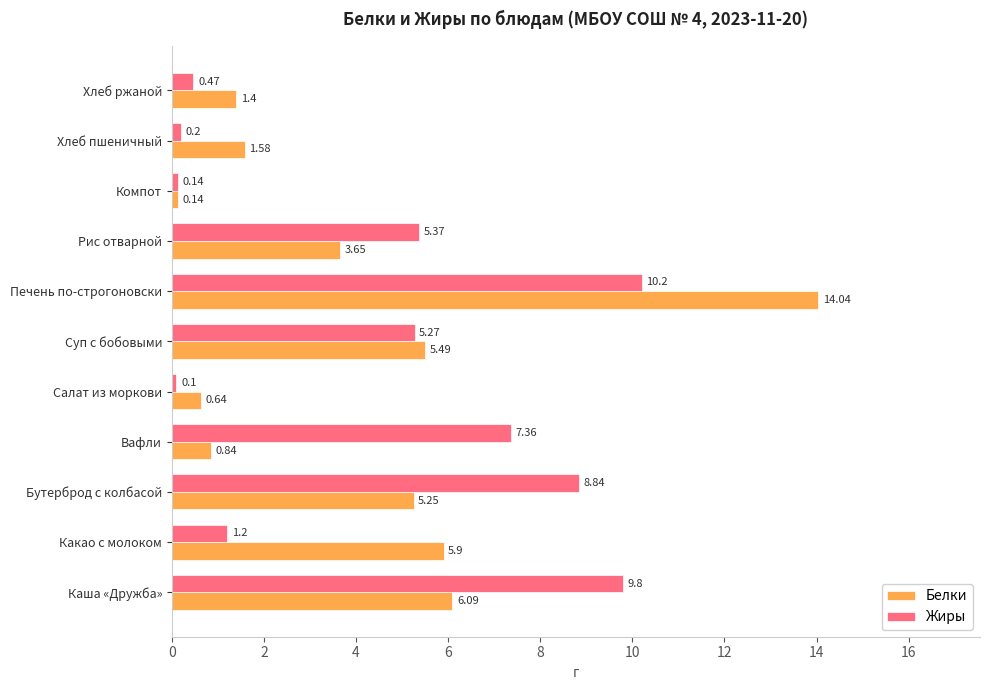

What is the total value across all series at Бутерброд с колбасой?

14.1